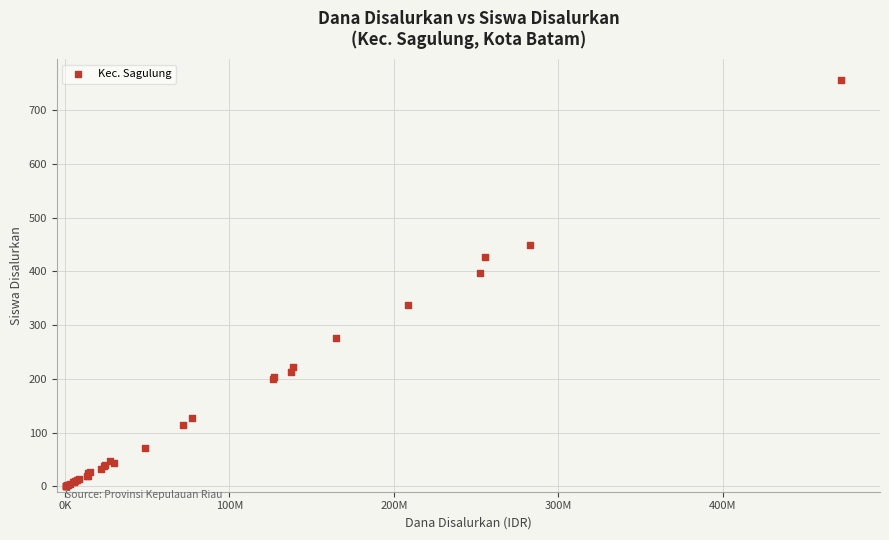

What Y value in the scatter plot is closest to 379?

397